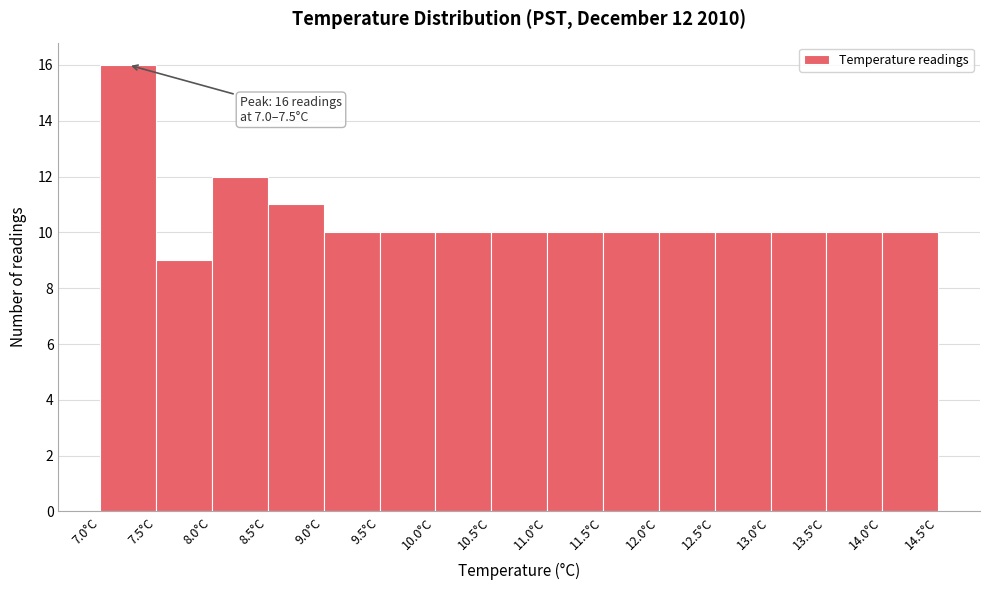

Over which range of the x-axis is the bar tallest?

7.0 to 7.5